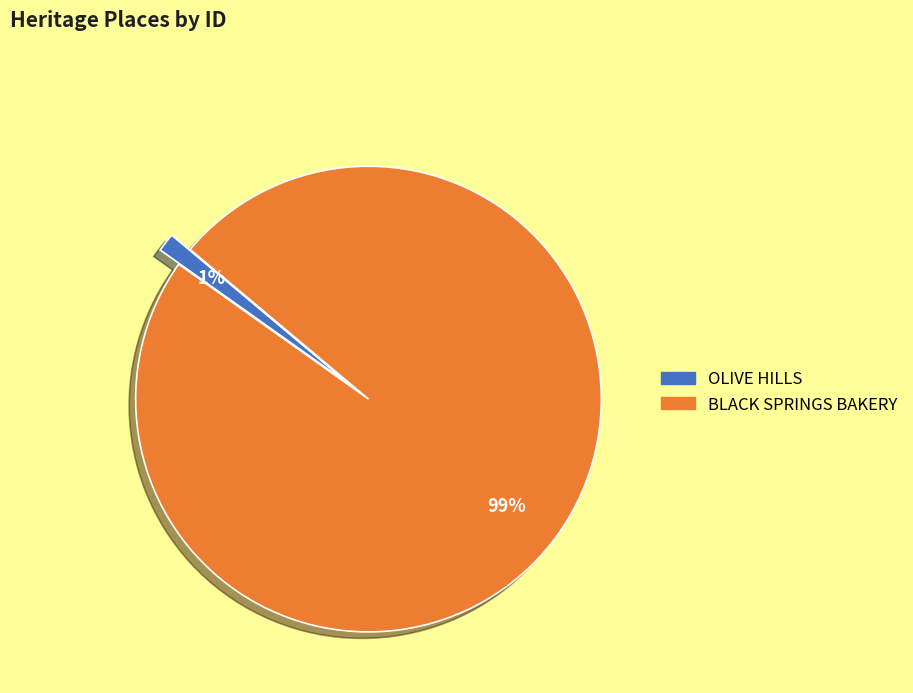

To the nearest percent, what is the average slice percentage?

50%